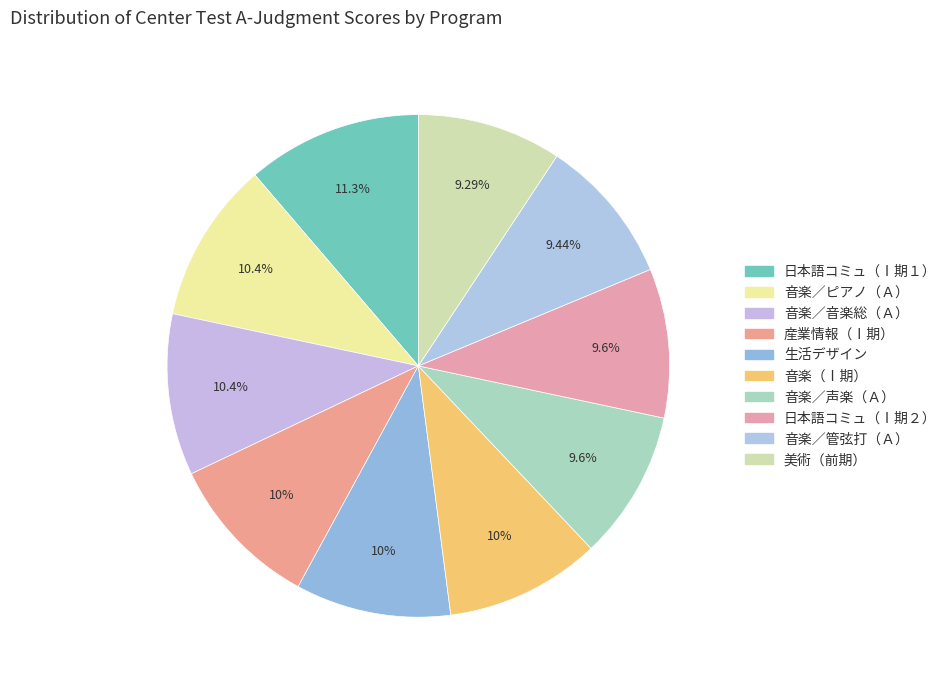

To the nearest percent, what is the difference between the 音楽／ピアノ（Ａ） and 日本語コミュ（Ⅰ期１） slice percentages?

1%